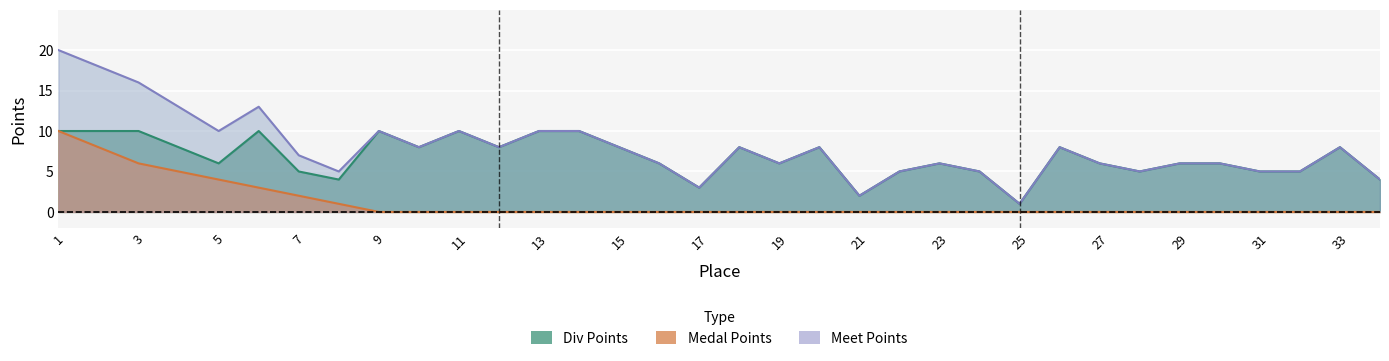

What is the spread (max minus min) of values at 23?

8